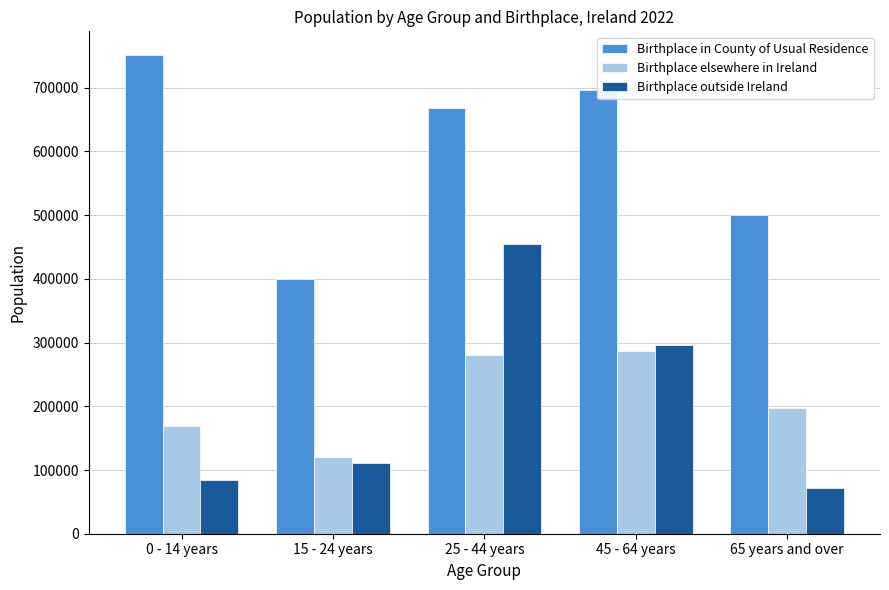

Reading right to left, what are all the values shown in this chart?

Birthplace in County of Usual Residence: 65 years and over=500113	45 - 64 years=696593	25 - 44 years=667398	15 - 24 years=399264	0 - 14 years=750919
Birthplace elsewhere in Ireland: 65 years and over=196814	45 - 64 years=286494	25 - 44 years=280463	15 - 24 years=120474	0 - 14 years=168910
Birthplace outside Ireland: 65 years and over=71306	45 - 64 years=295687	25 - 44 years=455002	15 - 24 years=111163	0 - 14 years=84279